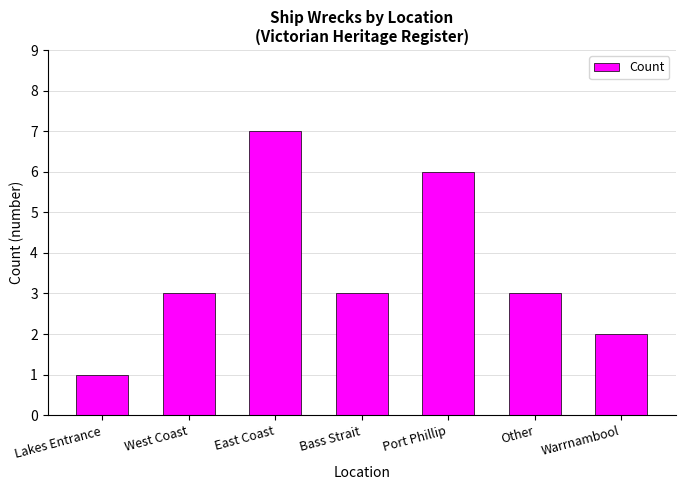

Approximately how many times larger is the value at Bass Strait compared to West Coast?

1.0